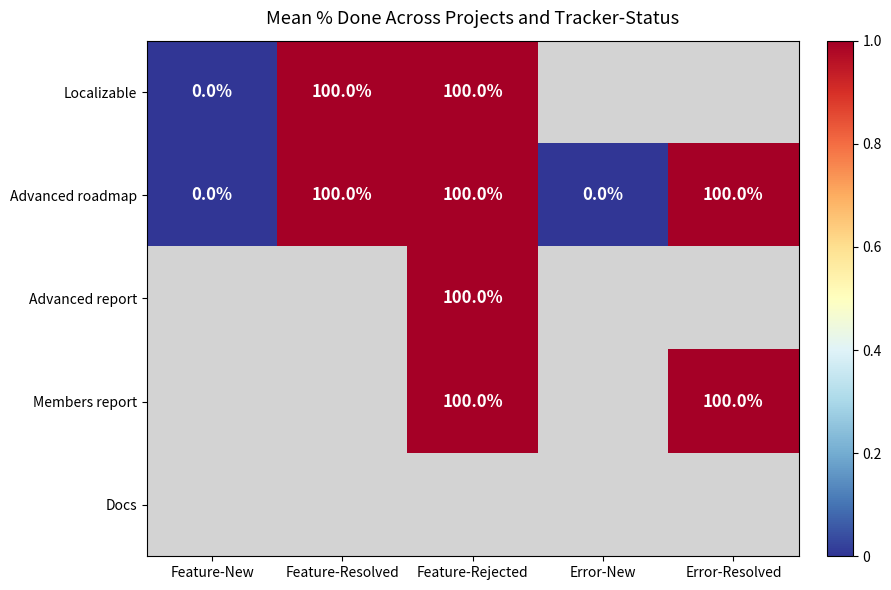

Is it true that Advanced roadmap equals 43 at Feature-New?

False